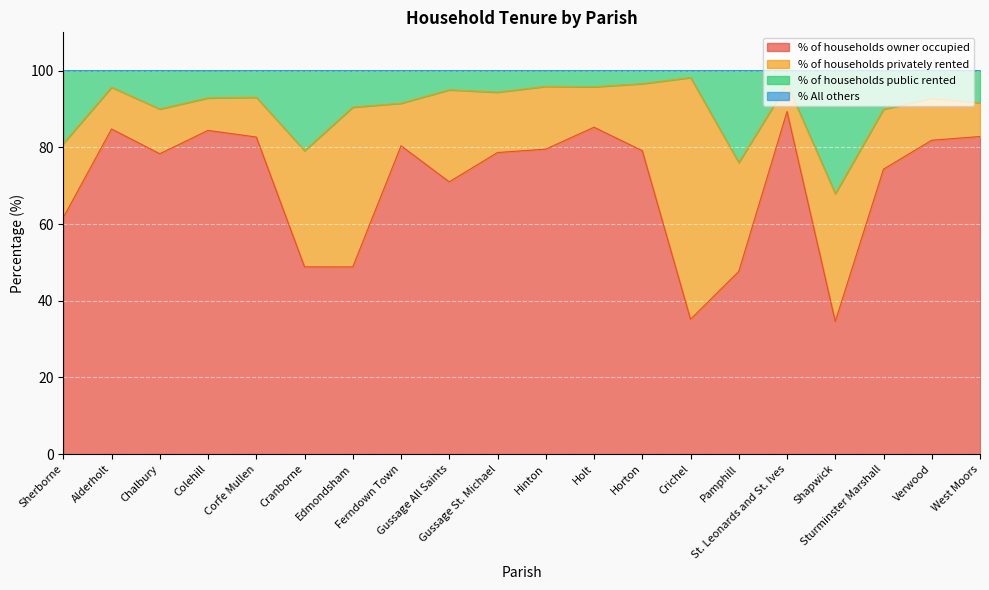

What is the highest value of the % of households owner occupied series?

89.3